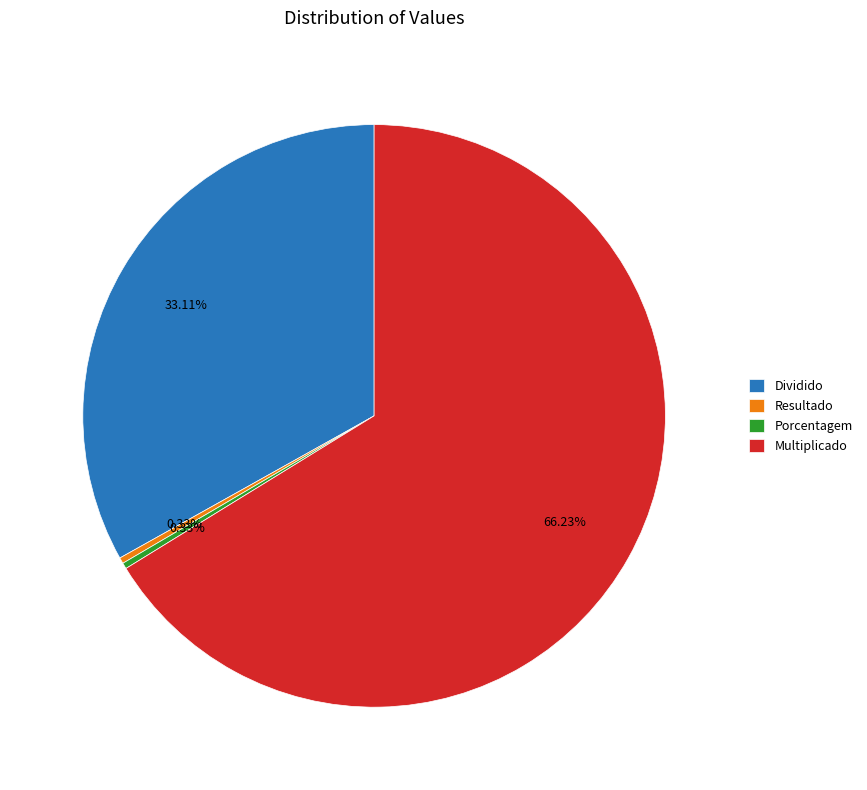

To the nearest percent, what is the difference between the largest and smallest slice percentages?

66%